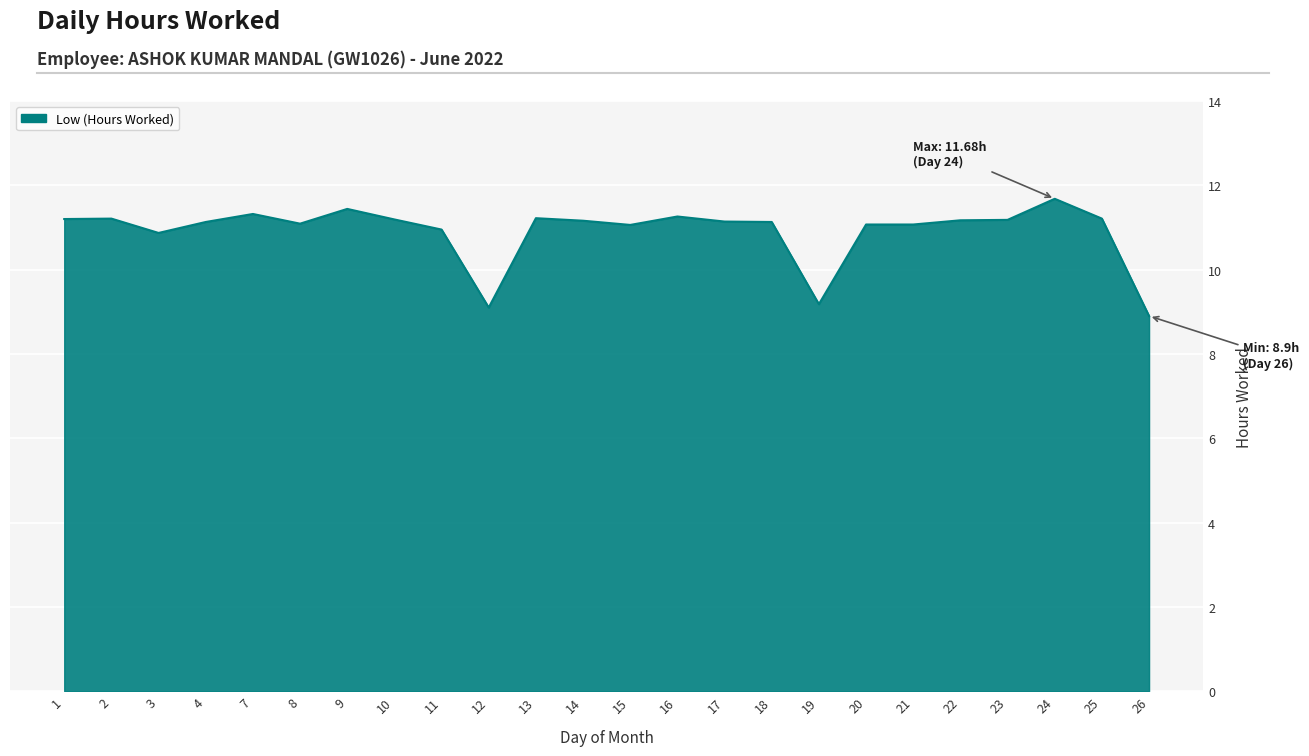

What is the ratio of the value at 19 to the value at 24?

0.8